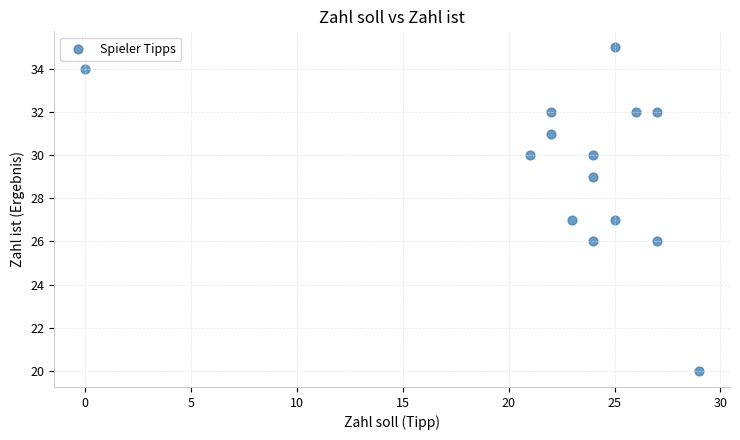

What is the range of Y values (max minus min)?

15